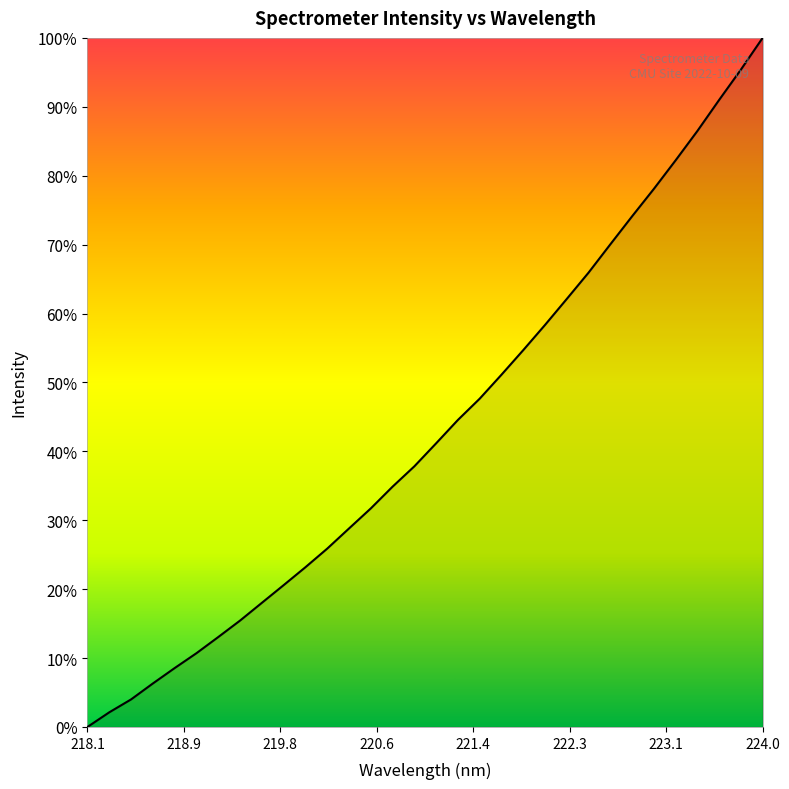

What is the difference between the maximum and minimum values?

100.0